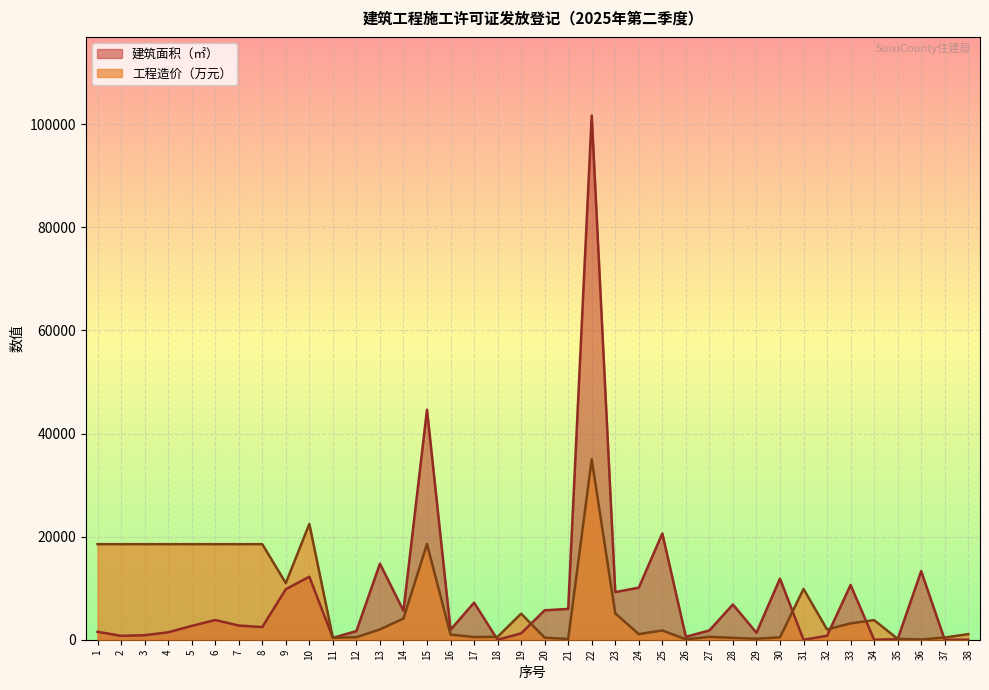

What is the greatest value displayed?

101685.6